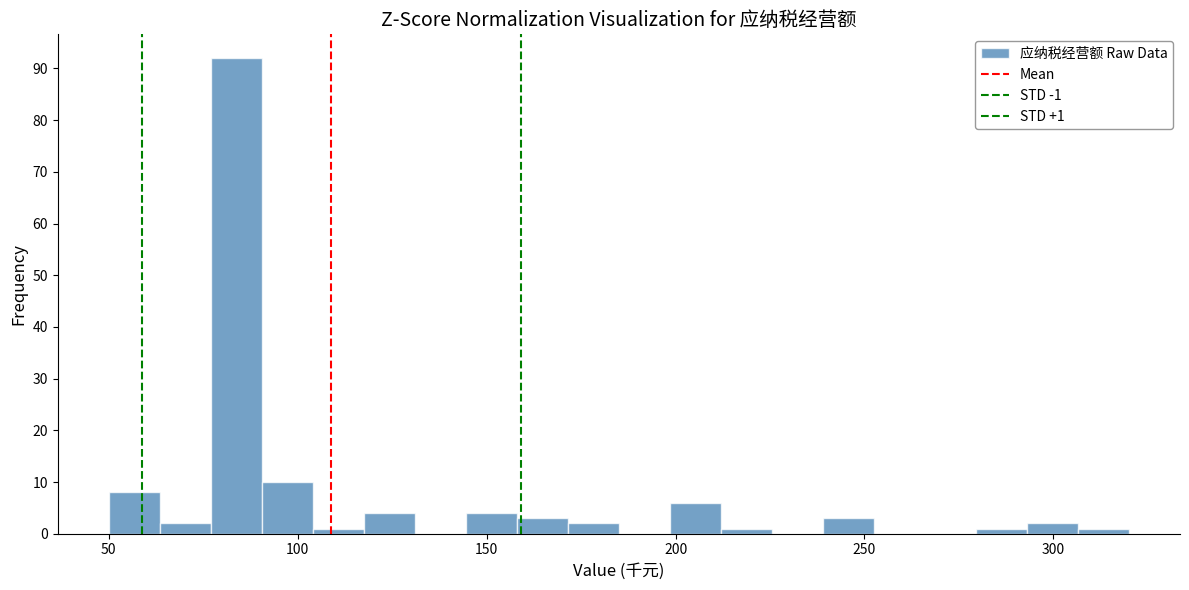

Read against the x-axis, roughly where is the centre of the tallest bar?

85